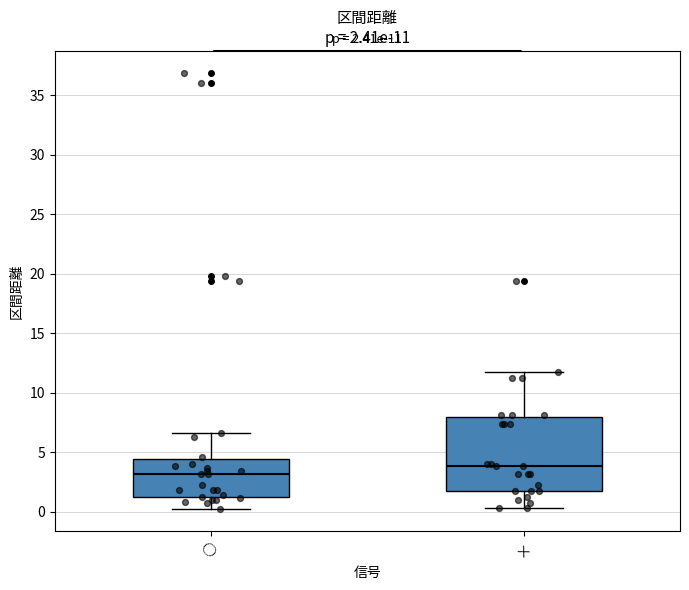

Which box is the tallest, from its lower edge to its upper edge?

×